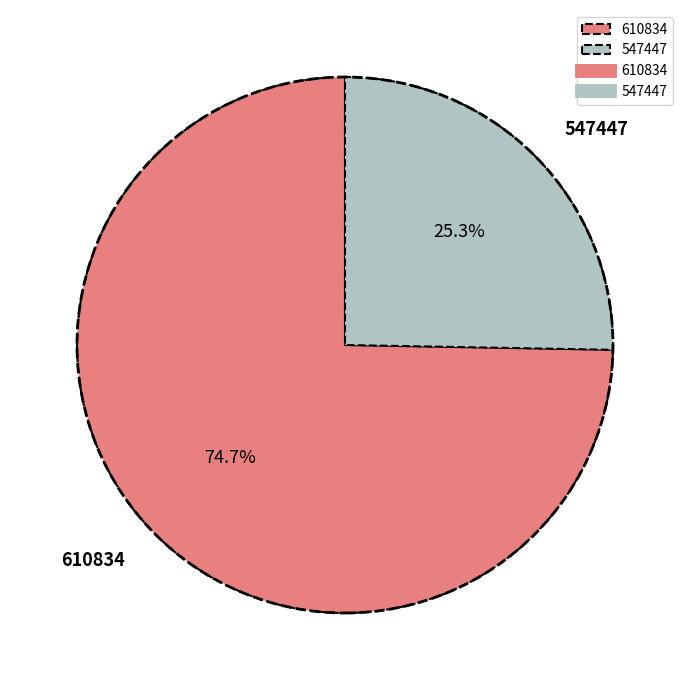

To the nearest percent, what is the difference between the 610834 and 547447 slice percentages?

49%